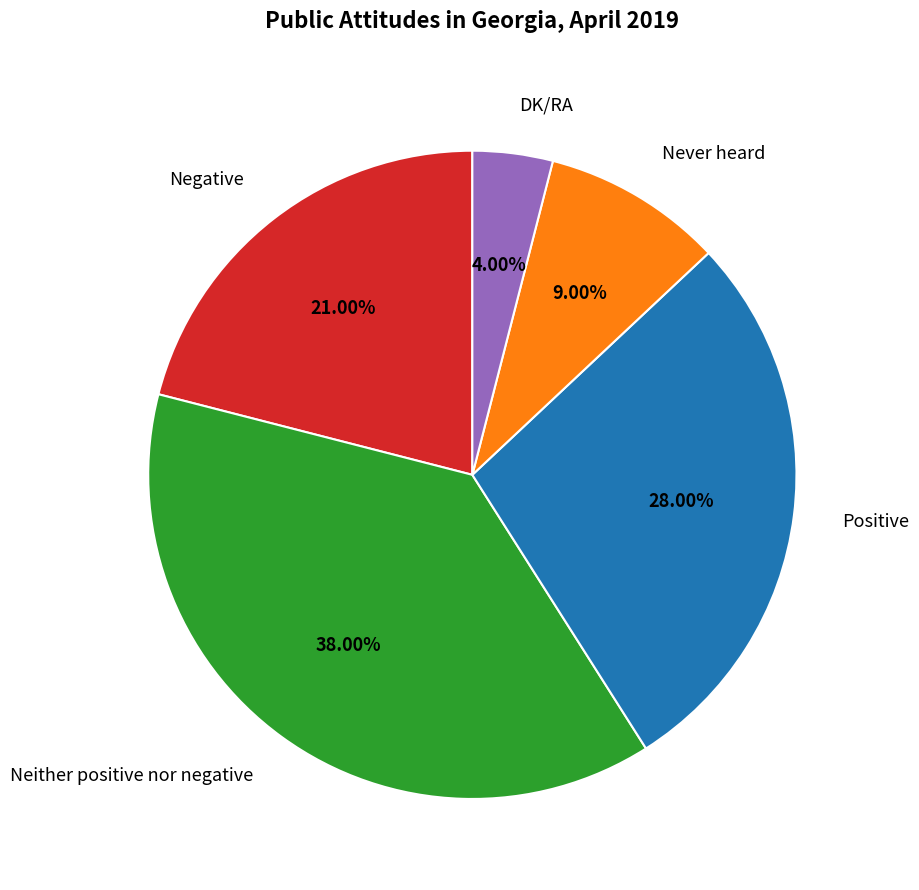

Is there any slice that represents more than half of the pie?

No